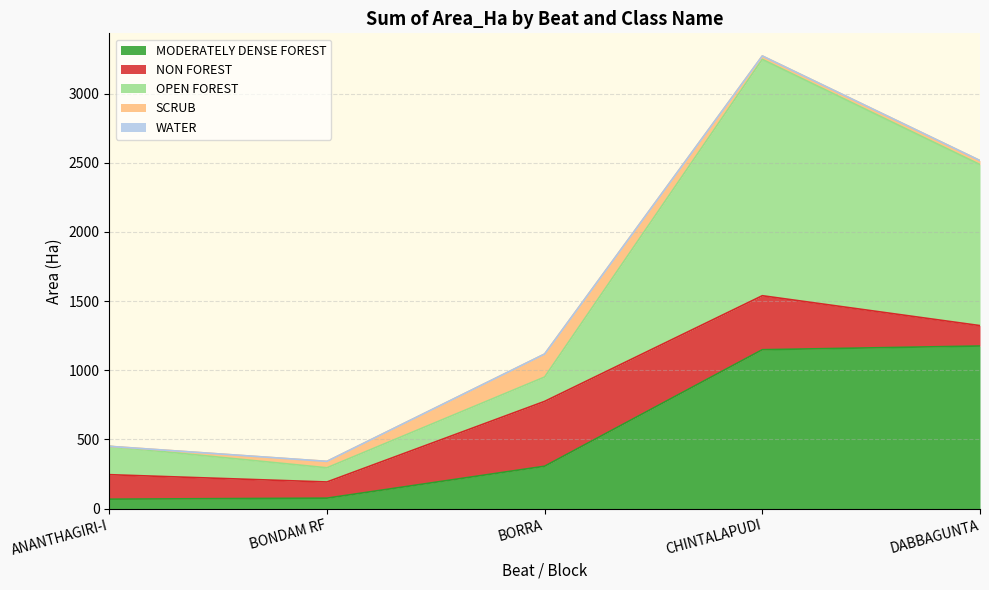

True or false: Grand Total and NON FOREST cross at least once.

False